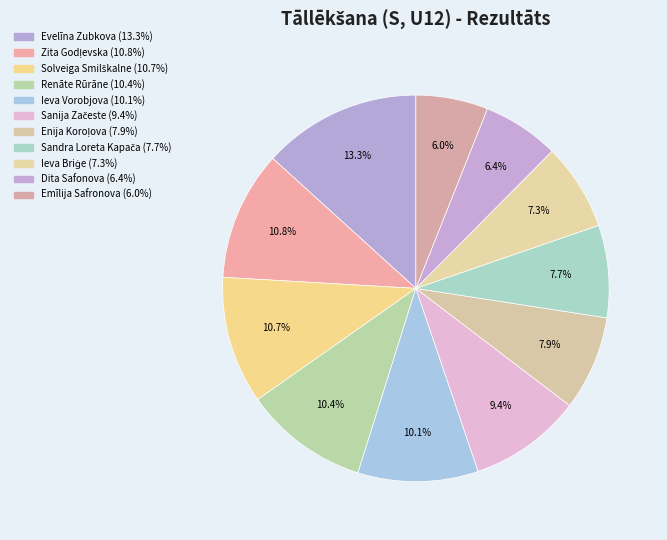

Rank the categories by value from highest to lowest.

Evelīna Zubkova, Zita Godļevska, Solveiga Smilškalne, Renāte Rūrāne, Ieva Vorobjova, Sanija Začeste, Enija Koroļova, Sandra Loreta Kapača, Ieva Briģe, Dita Safonova, Emīlija Safronova